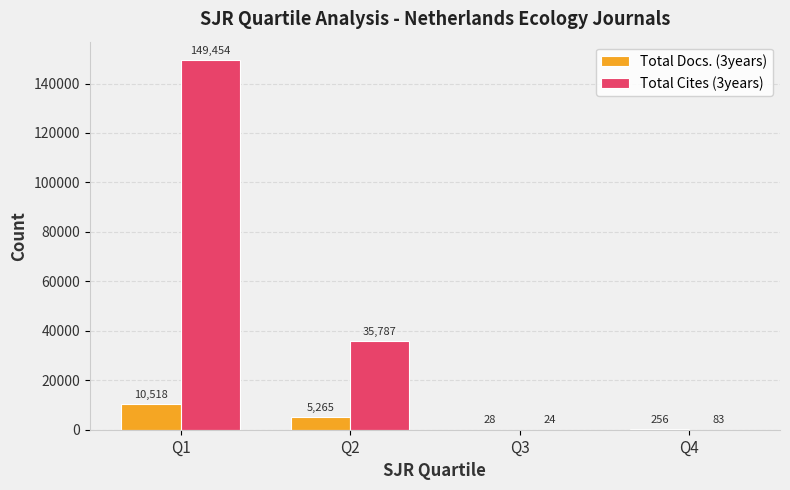

Which category has the highest value in the Total Cites (3years) series?

Q1